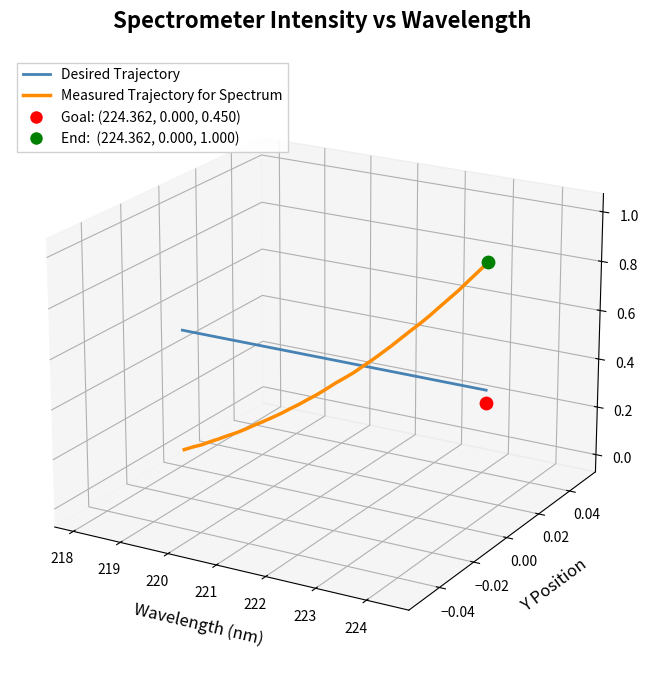

At how many categories does at least one series exceed 0?

29